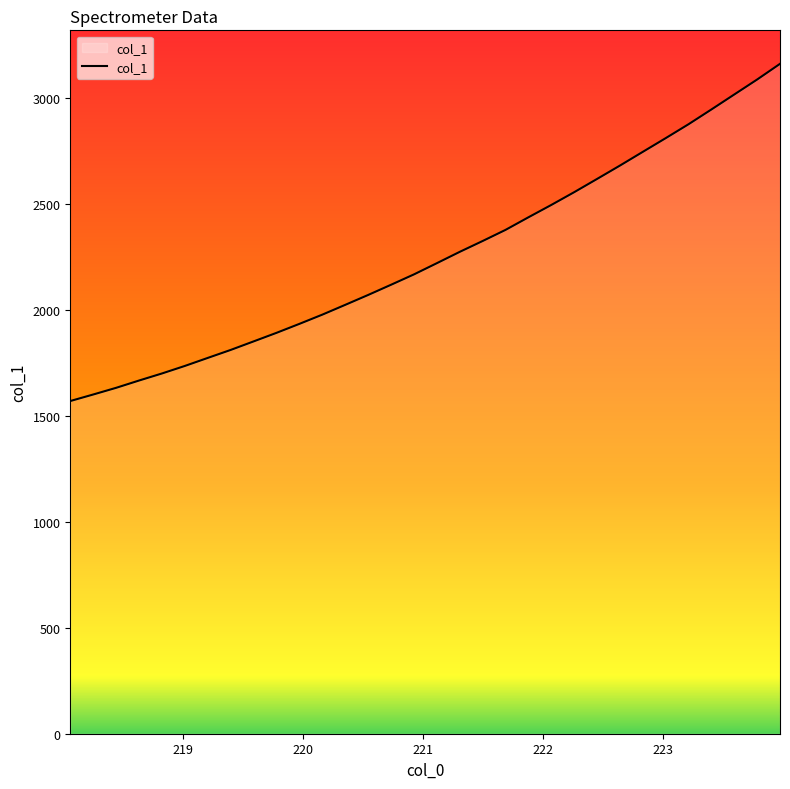

How many lines are shown in the chart?

1